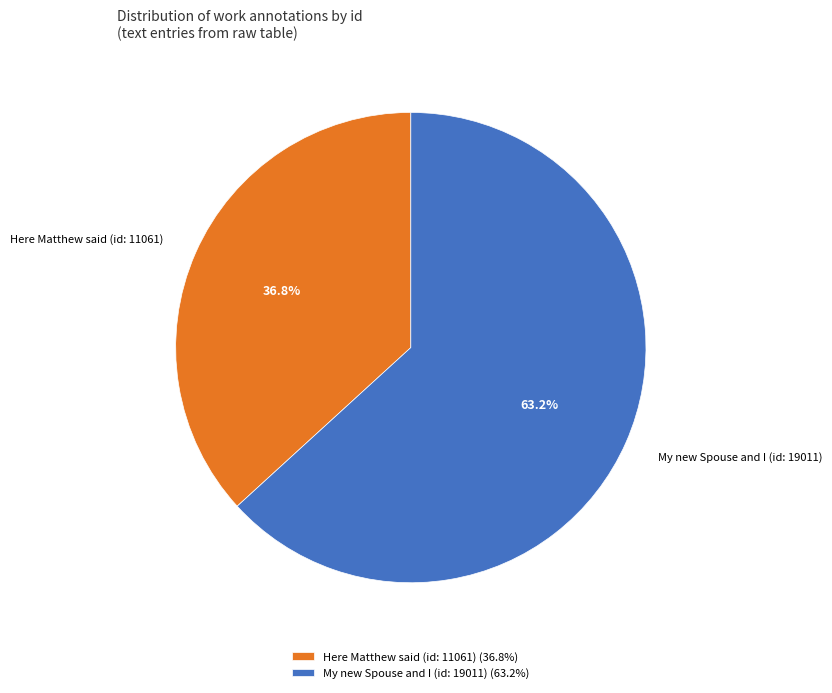

Rank the categories by value from highest to lowest.

My new Spouse and I (id: 19011), Here Matthew said (id: 11061)